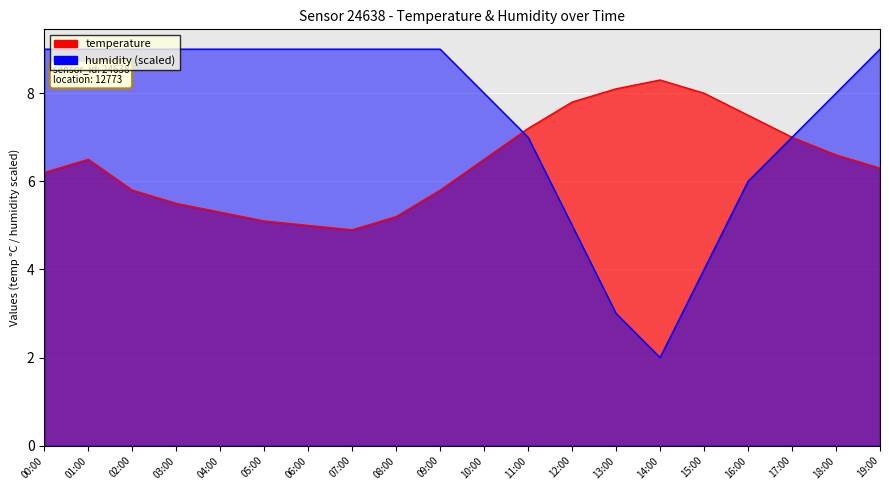

Does the chart display data point markers on the line(s)?

No